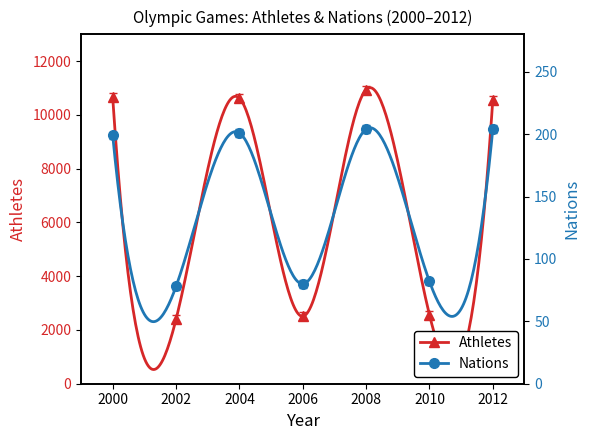

What is the greatest value displayed?

10942